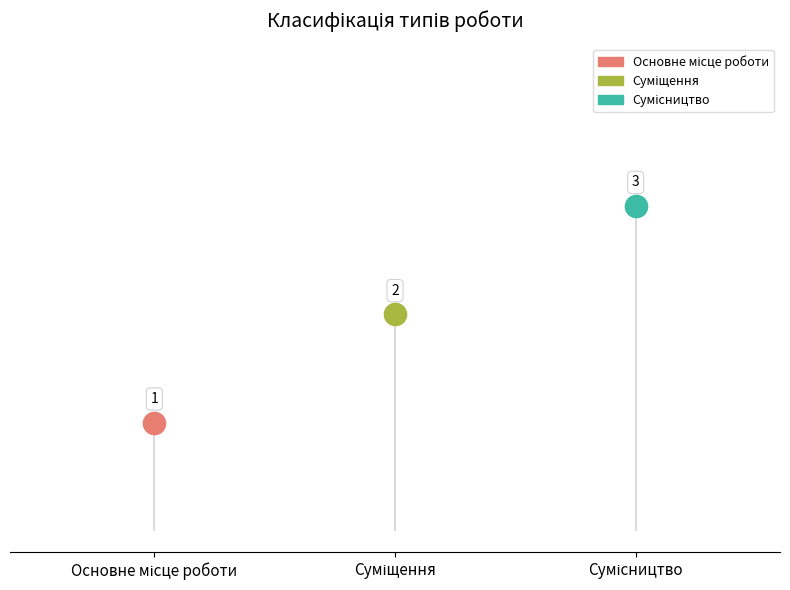

Count the number of categories in the chart.

3